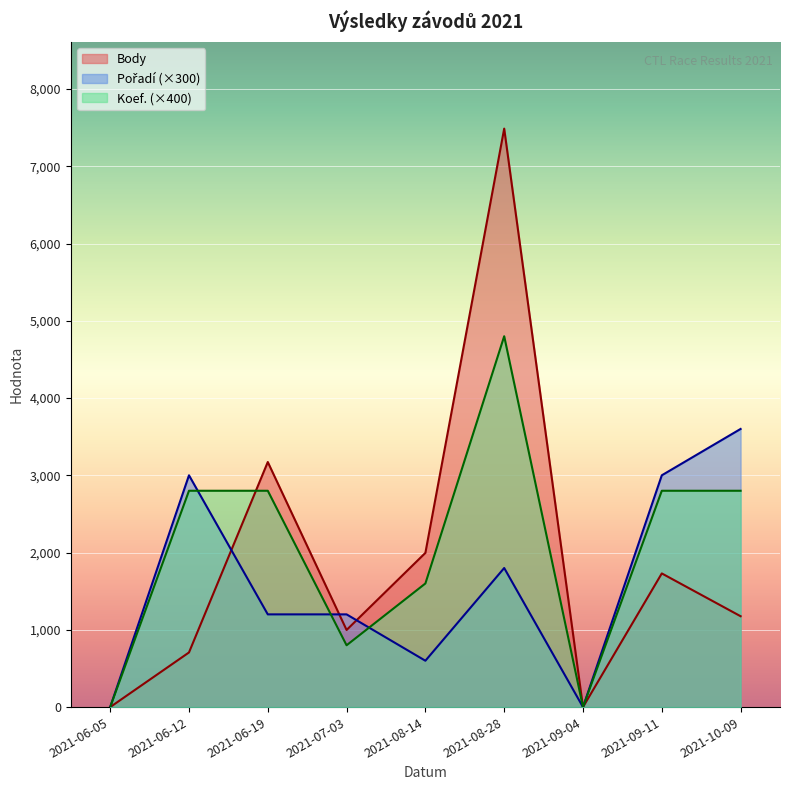

The value of Body at 2021-09-11 is 566. True or false?

False